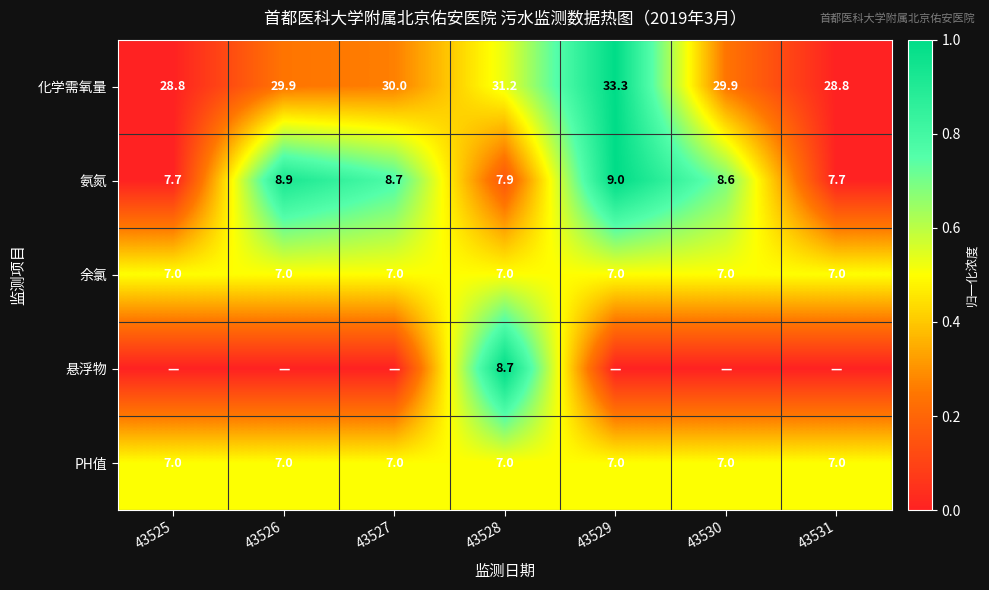

What is the lowest value of the 化学需氧量 series?

28.8